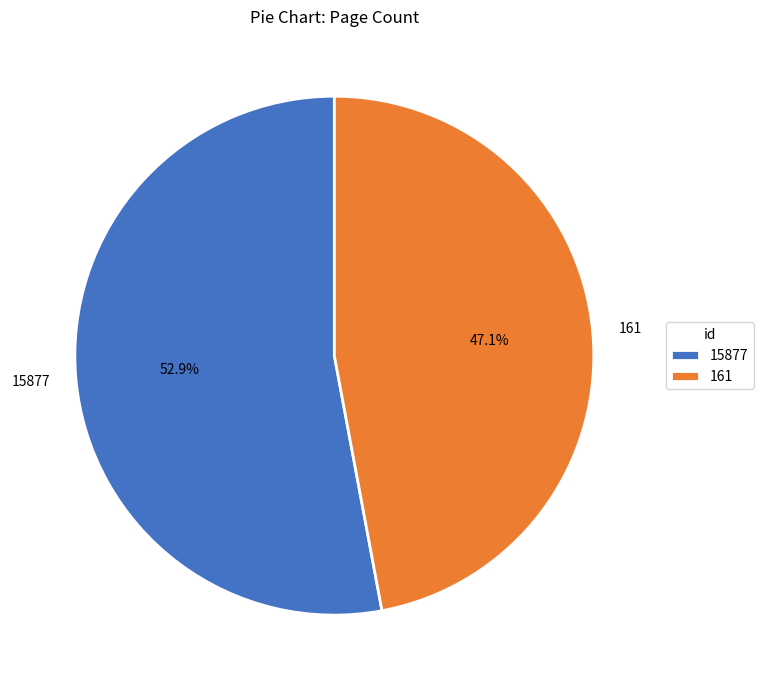

To the nearest percent, what is the average slice percentage?

50%